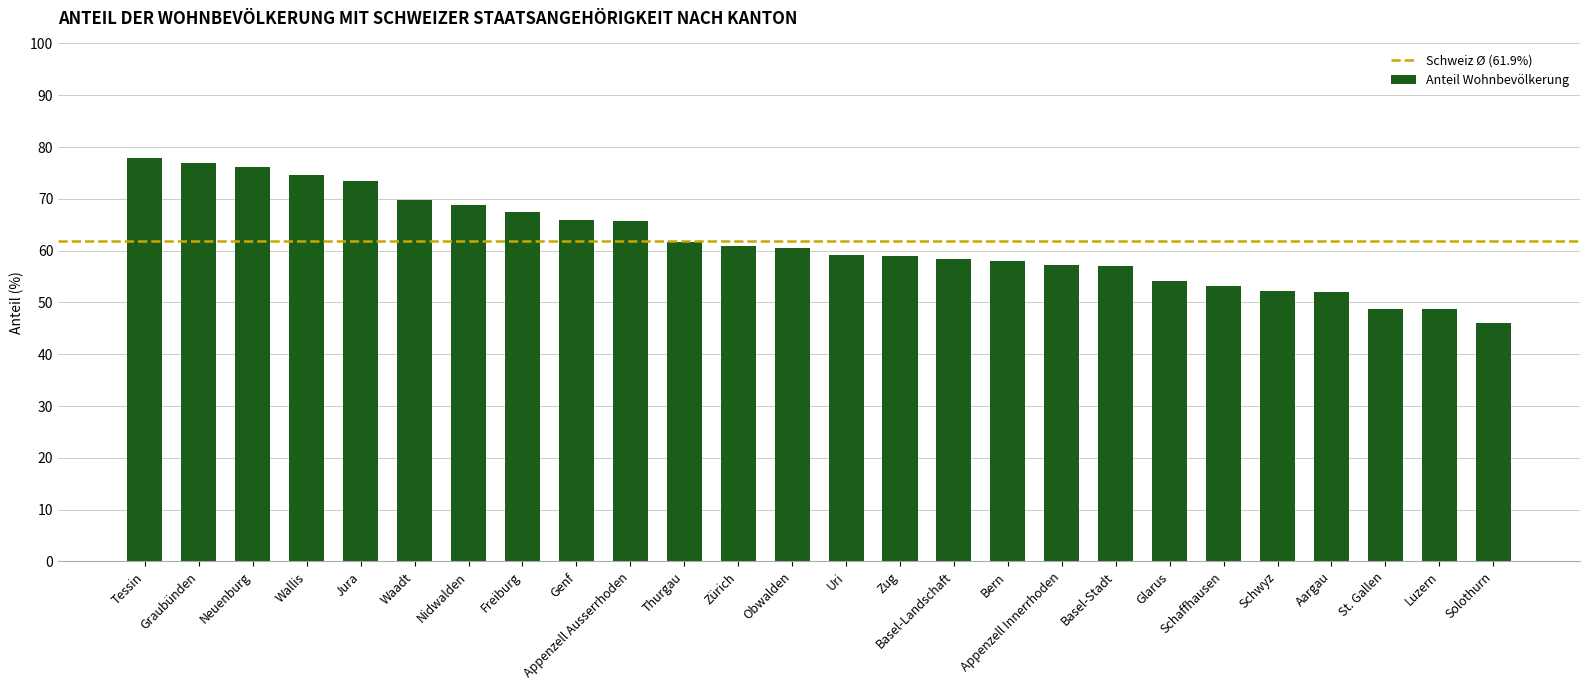

The value at Wallis is 41.6. True or false?

False